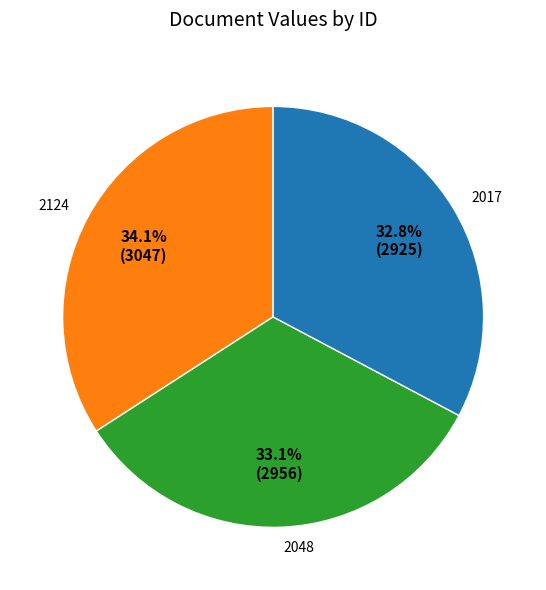

Approximately how many times larger is the value at 2048 compared to 2017?

1.0